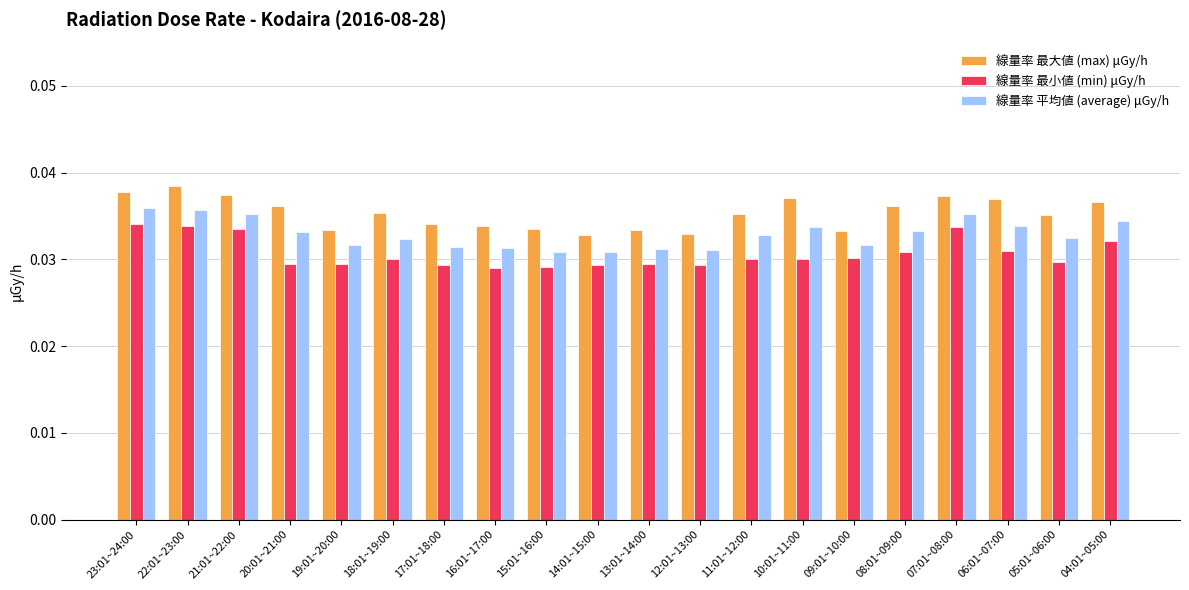

At how many categories does at least one series exceed 0?

20